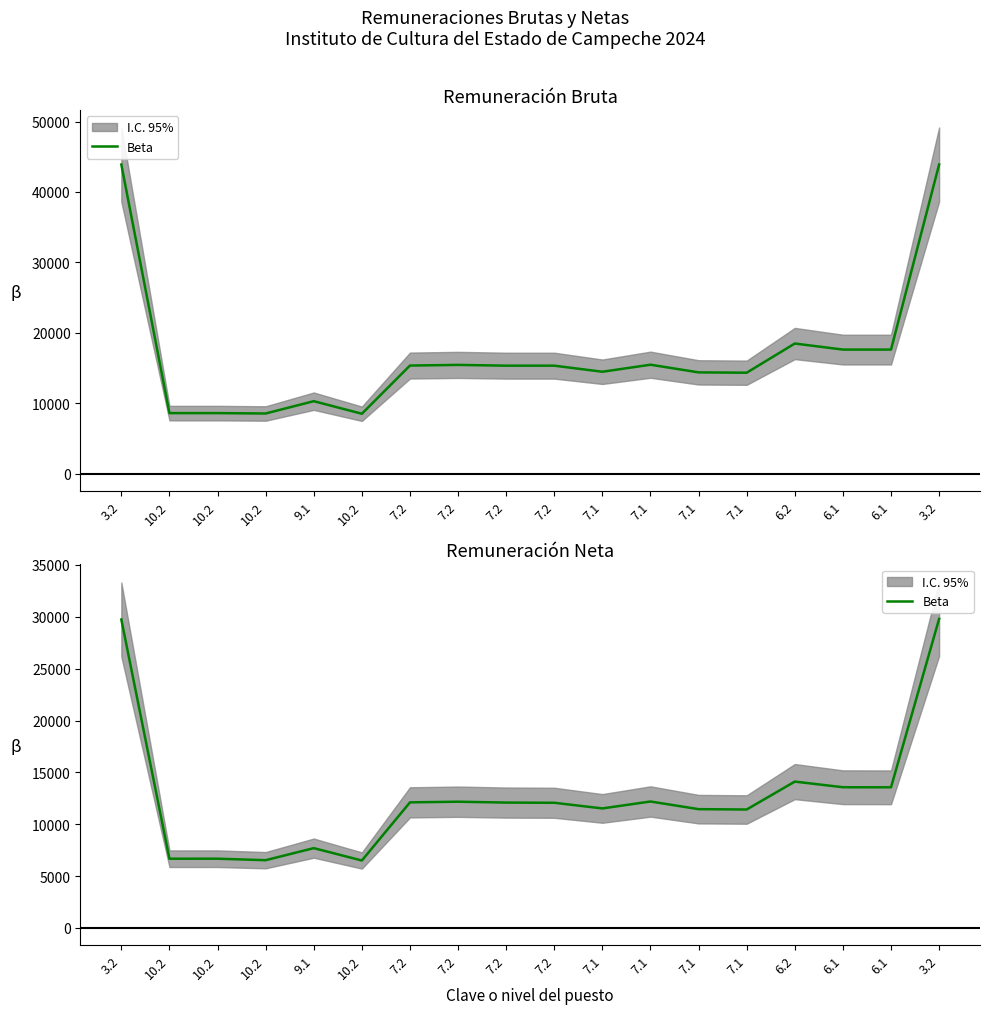

At which label does the data first exceed 12090?

3.2